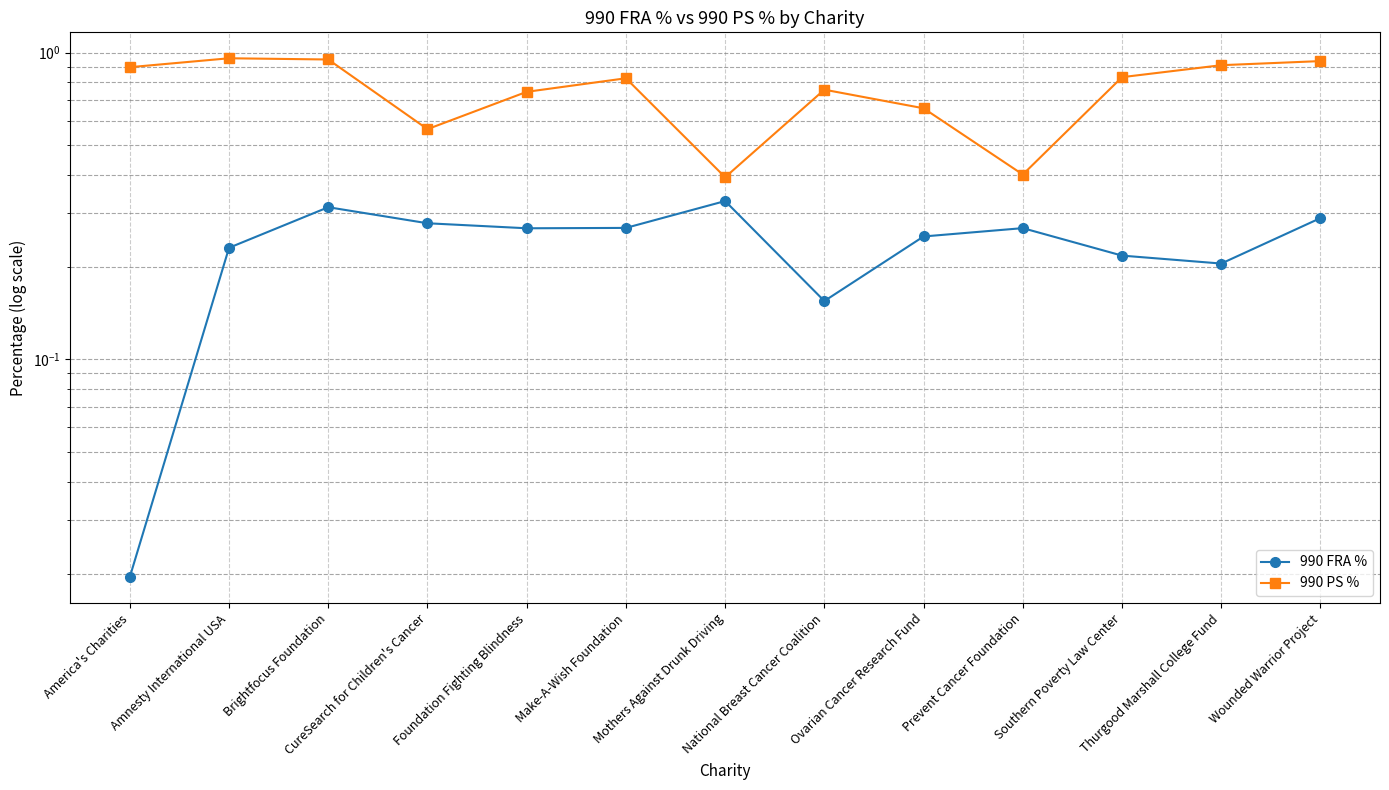

True or false: 990 PS % has a value of 1.0 at Foundation Fighting Blindness.

False